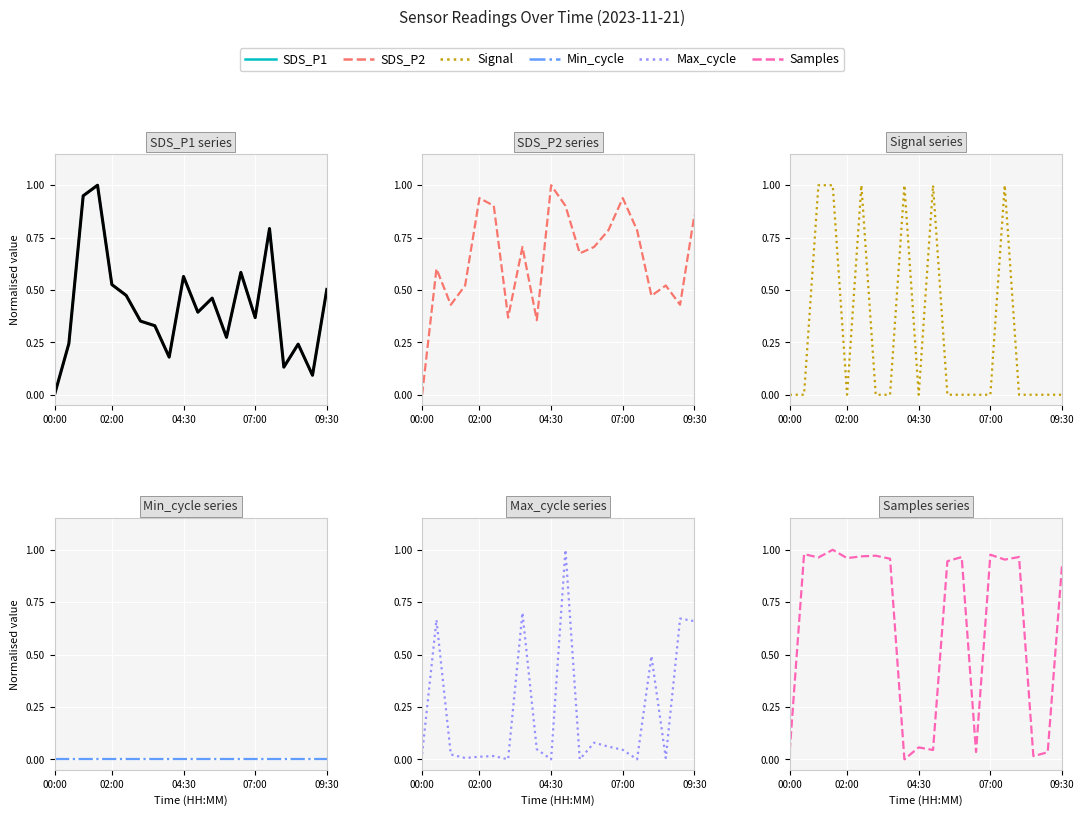

What is the spread (max minus min) of values at 09:30?

0.9